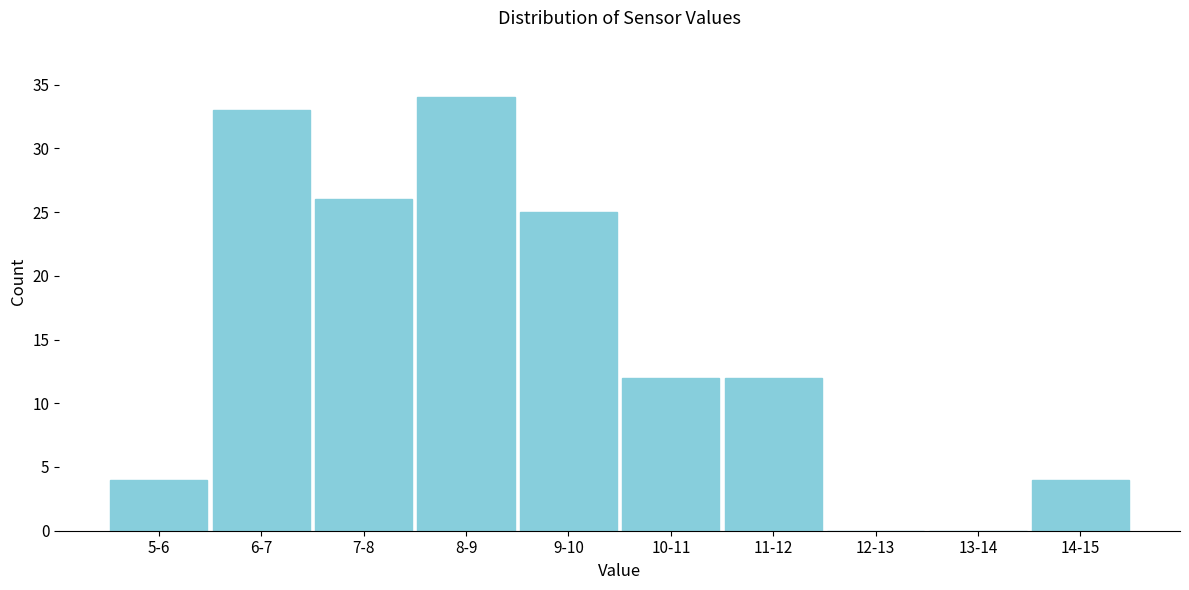

Reading left to right, extract all data points from this chart.

5-6=4	6-7=33	7-8=26	8-9=34	9-10=25	10-11=12	11-12=12	12-13=0	13-14=0	14-15=4